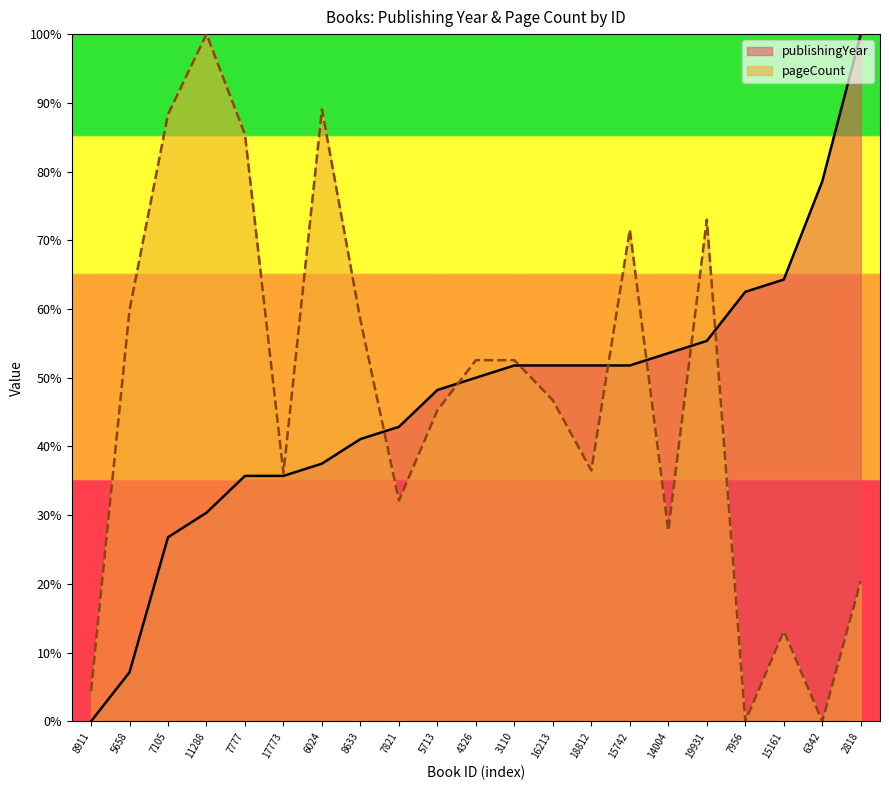

Reading left to right, what are all the values shown in this chart?

publishingYear: 8911=0.0	5658=7.1	7105=26.8	11288=30.4	7777=35.7	17773=35.7	6024=37.5	8633=41.1	7821=42.9	5713=48.2	4326=50.0	3110=51.8	16213=51.8	18812=51.8	15742=51.8	14004=53.6	19931=55.4	7956=62.5	15161=64.3	6342=78.6	2818=100.0
pageCount: 8911=4.4	5658=59.9	7105=88.3	11288=100.0	7777=85.4	17773=36.1	6024=89.1	8633=58.4	7821=32.1	5713=45.3	4326=52.6	3110=52.6	16213=46.7	18812=36.5	15742=71.5	14004=27.7	19931=73.0	7956=0.0	15161=13.1	6342=0.0	2818=20.4